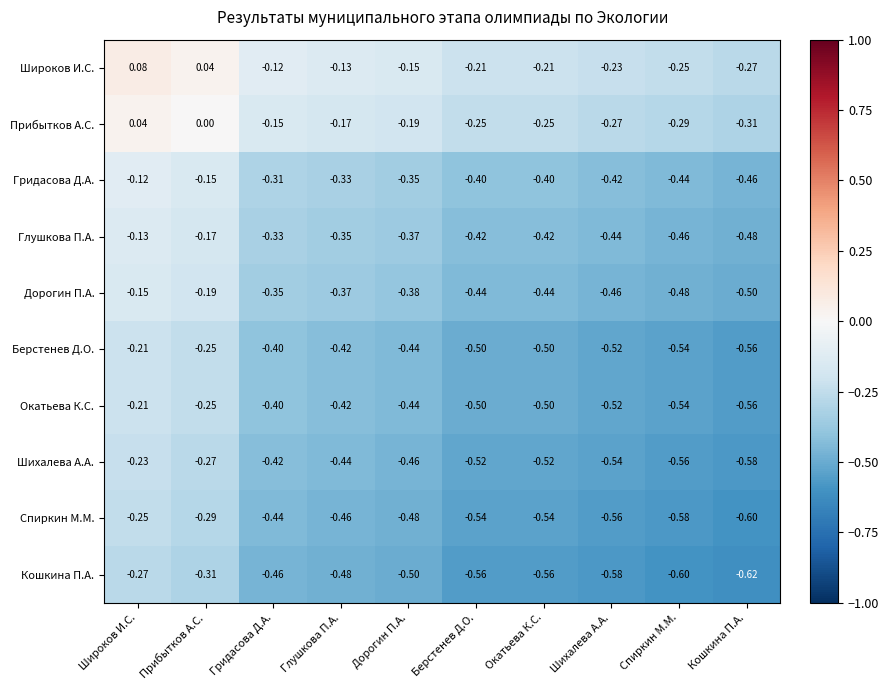

How many data points in Широков И.С. are less than 0?

8